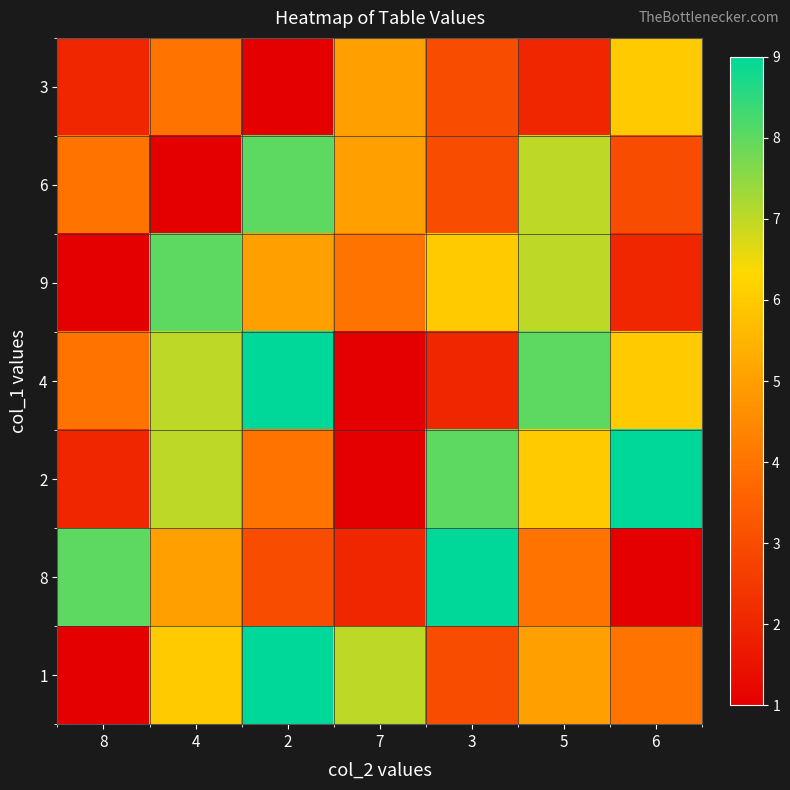

How many distinct data groups are displayed?

7